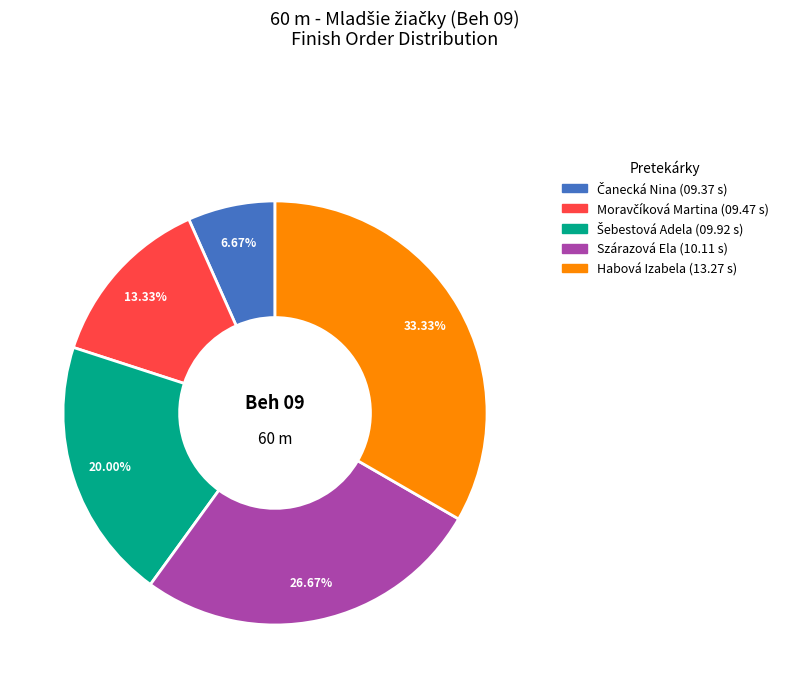

Is there a majority slice in this chart?

No